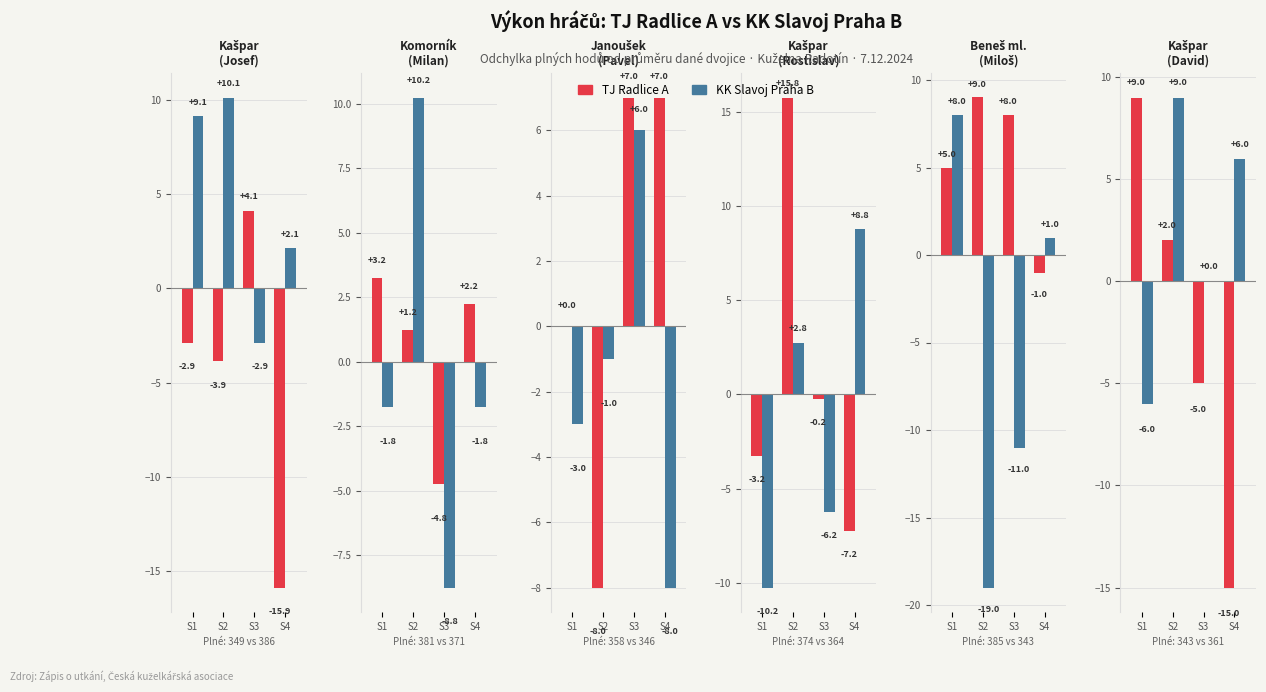

Count the KK Slavoj Praha B values in the range 0 to 9.

3